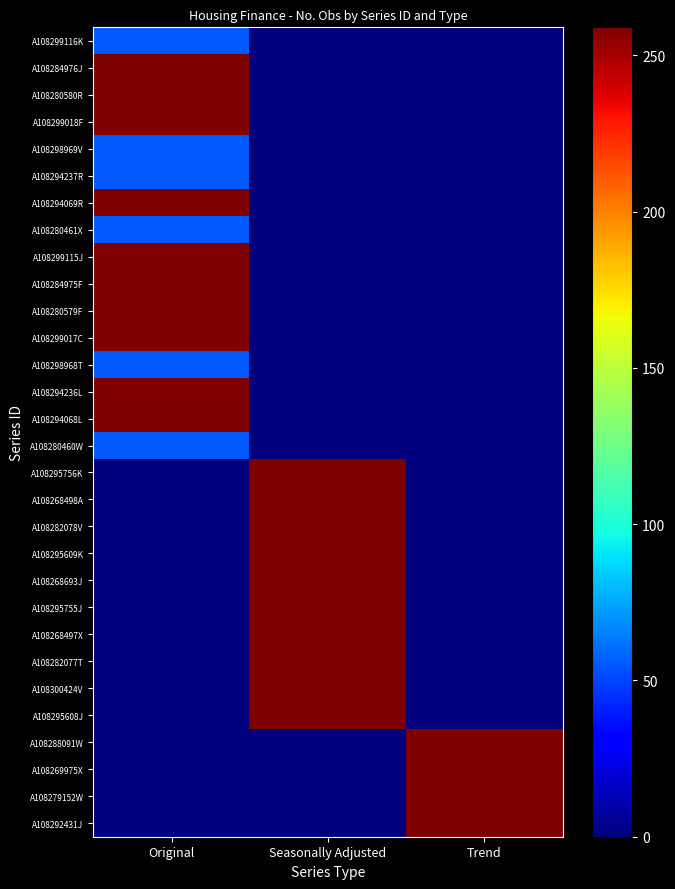

Between Seasonally Adjusted and Original, which is larger?

Original